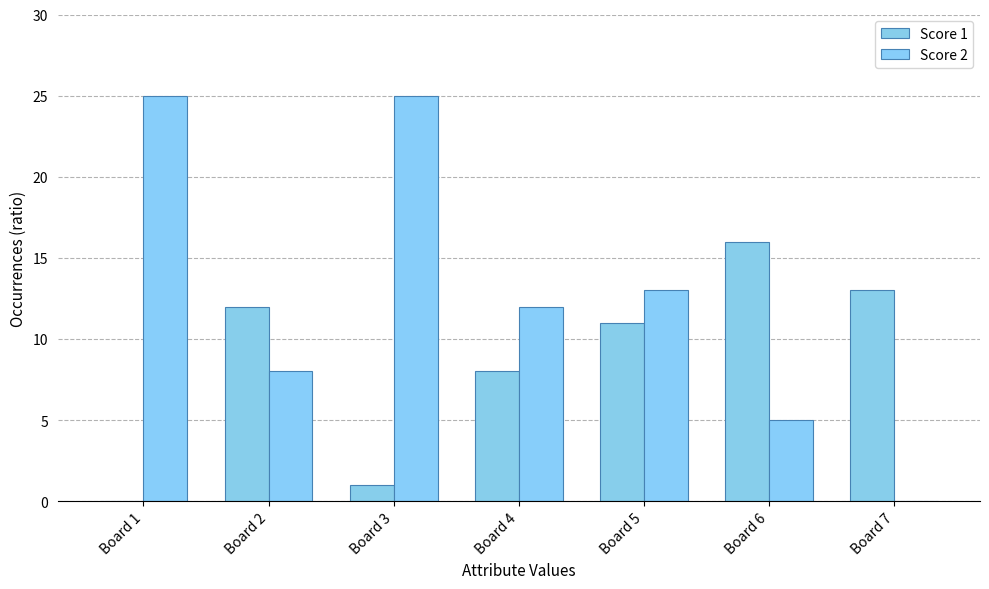

What are all the series names shown in the legend?

Score 1, Score 2